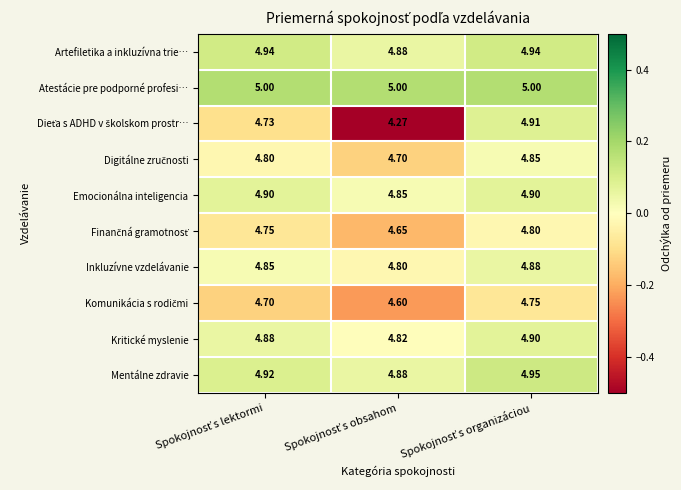

Which series has the largest total across all categories?

Atestácie pre podporné profesi…